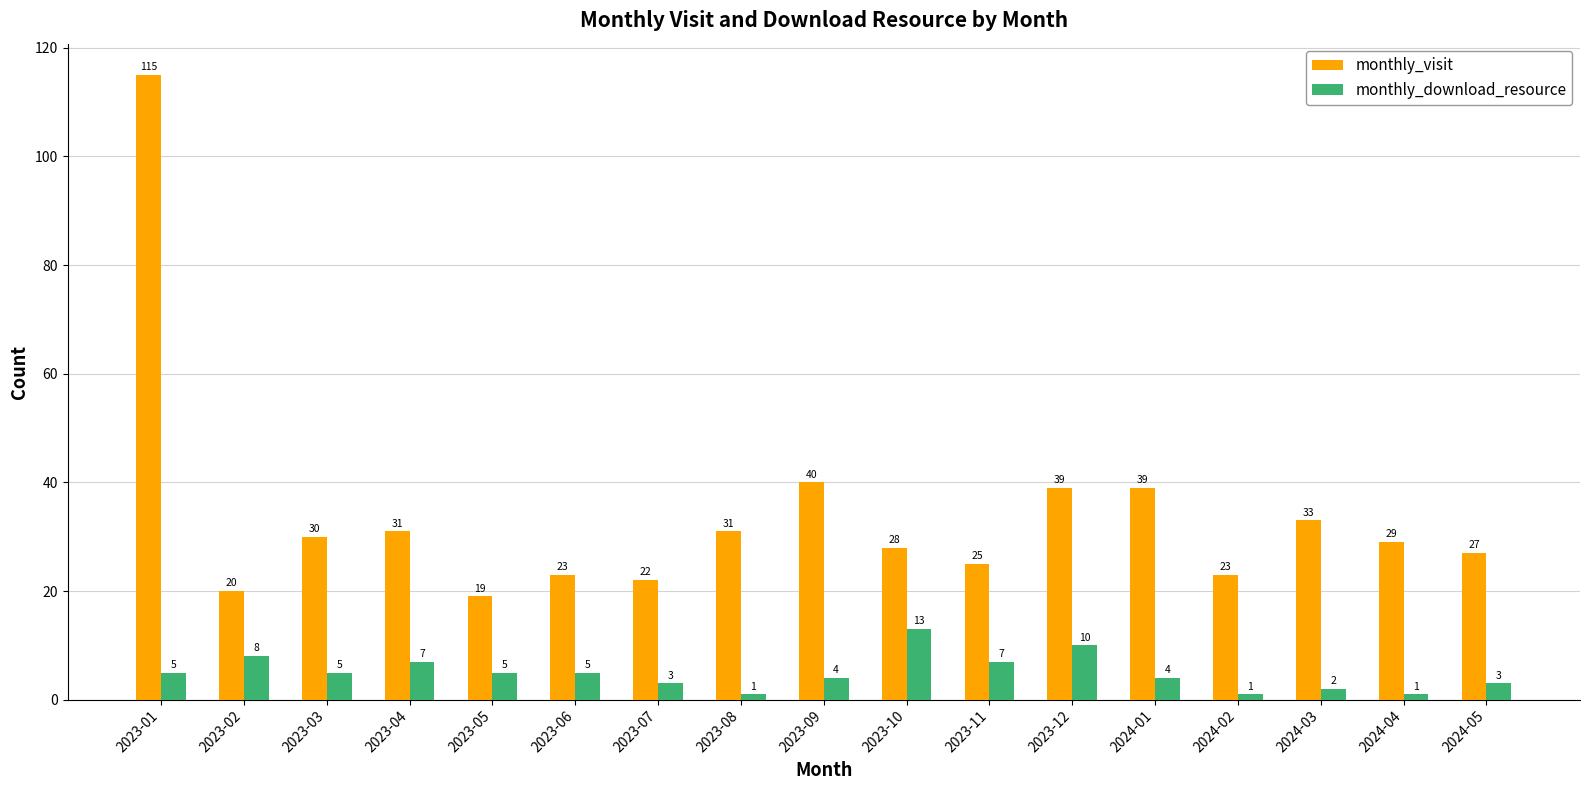

What is the difference between the monthly_visit values at 2023-08 and 2023-06?

8